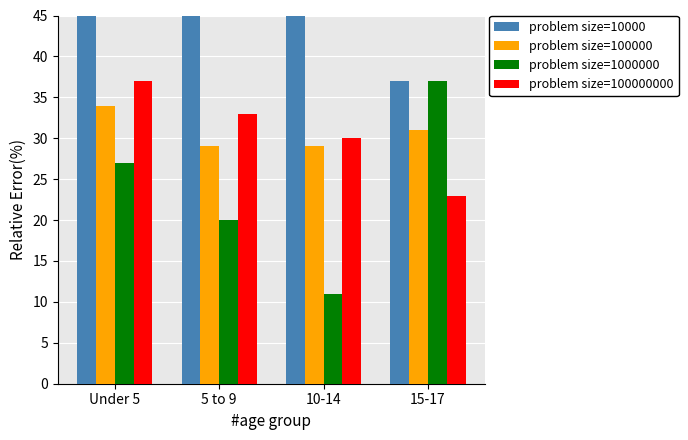

Is it true that problem size=10000 equals 72 at Under 5?

True